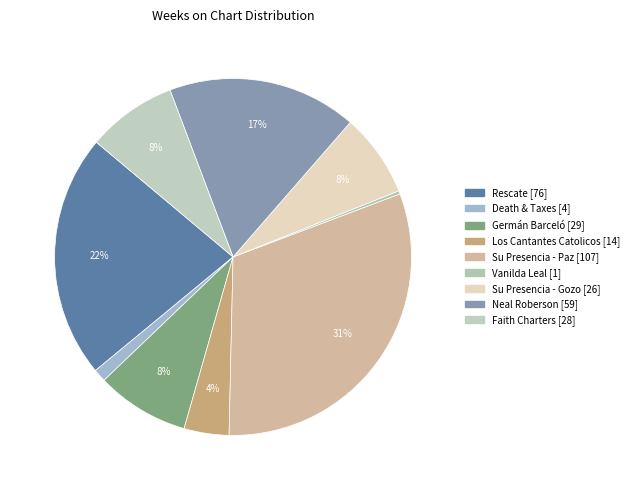

How many slices are in this pie chart?

9